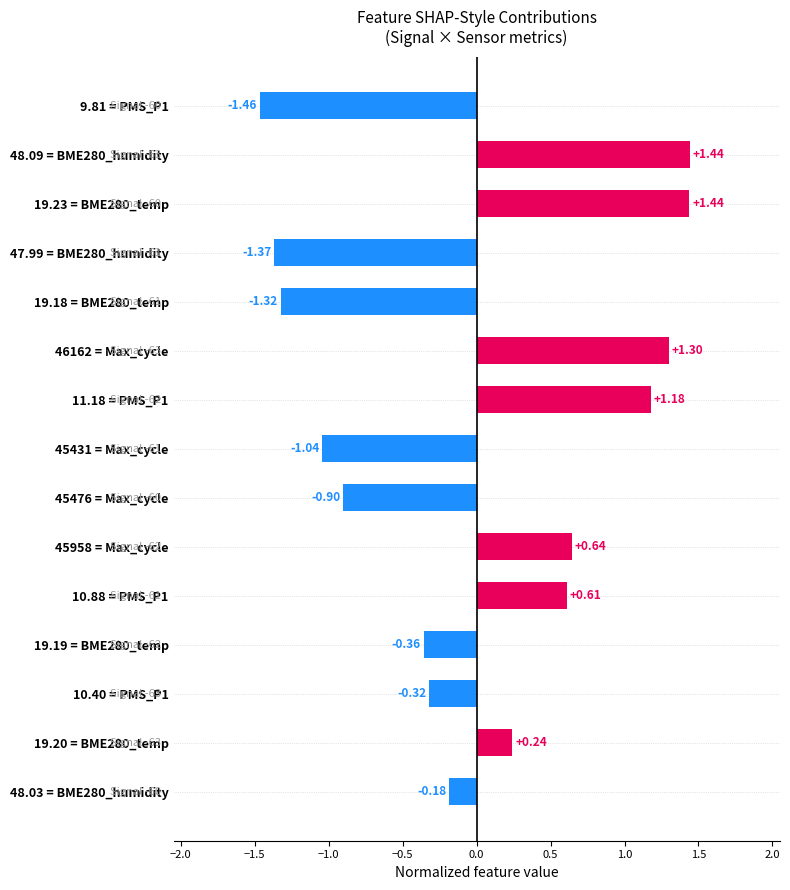

What is the difference between the maximum and minimum values?

2.9